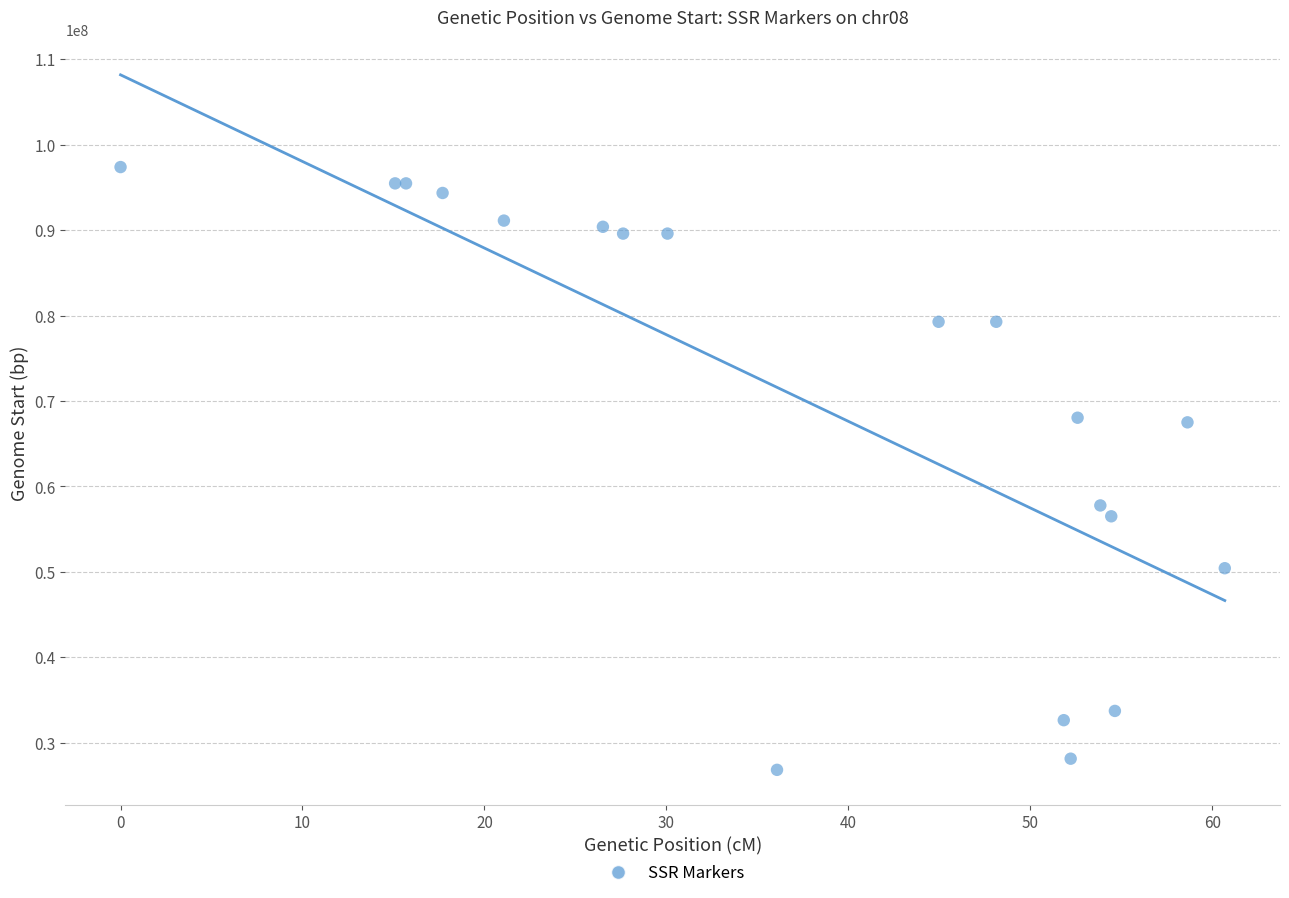

What Y value in the scatter plot is closest to 62107925?

57777734